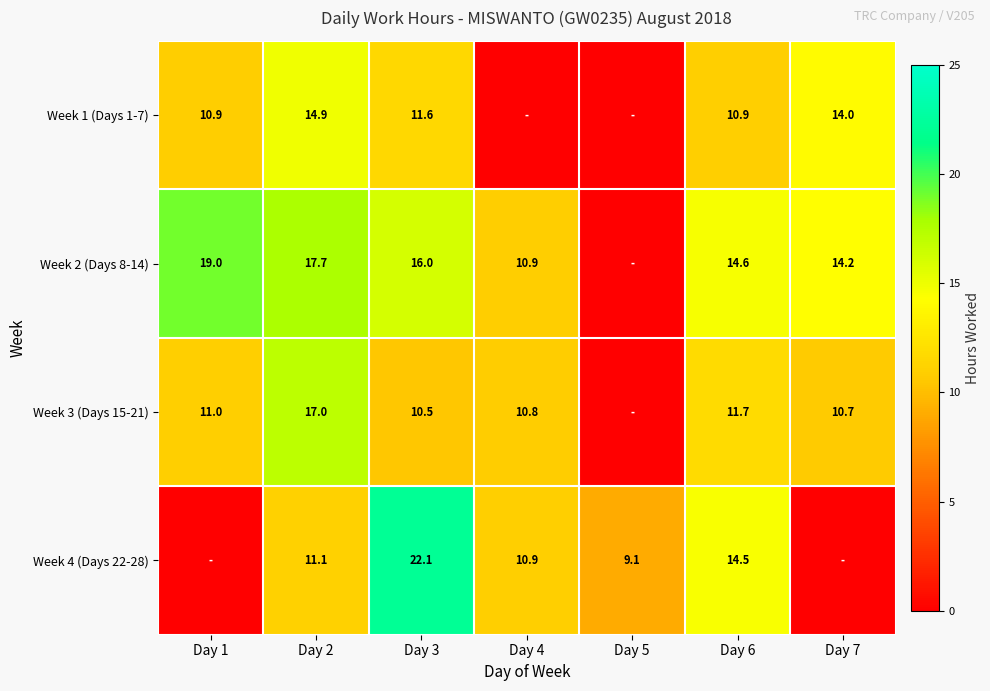

The Week 3 (Days 15-21) series shows 10.7 at Day 7. True or false?

True